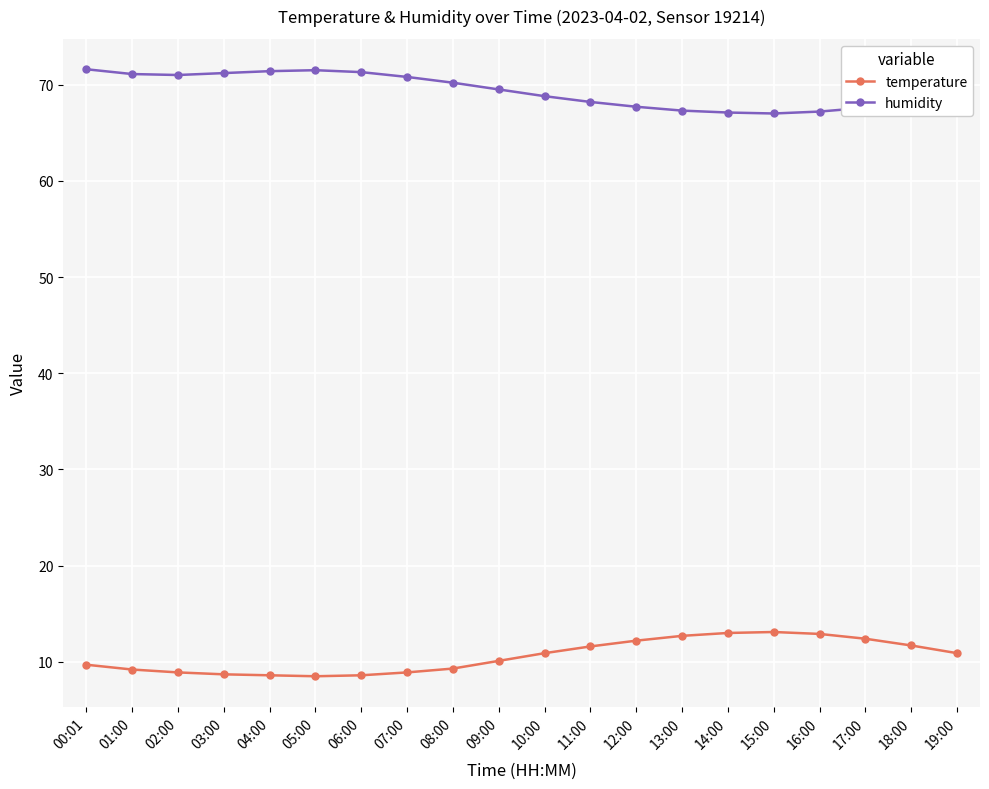

What is the difference between the second highest and minimum values in the humidity series?

4.5